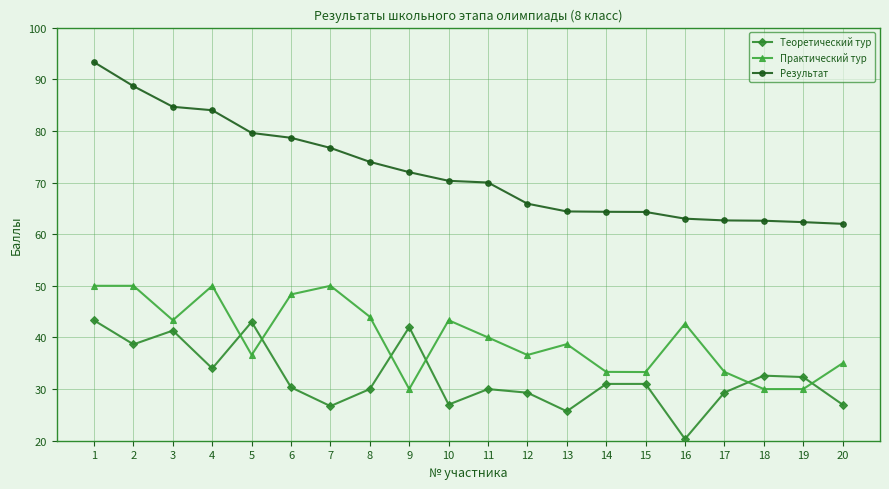

What is the difference between the maximum and minimum values in the Практический тур series?

20.0